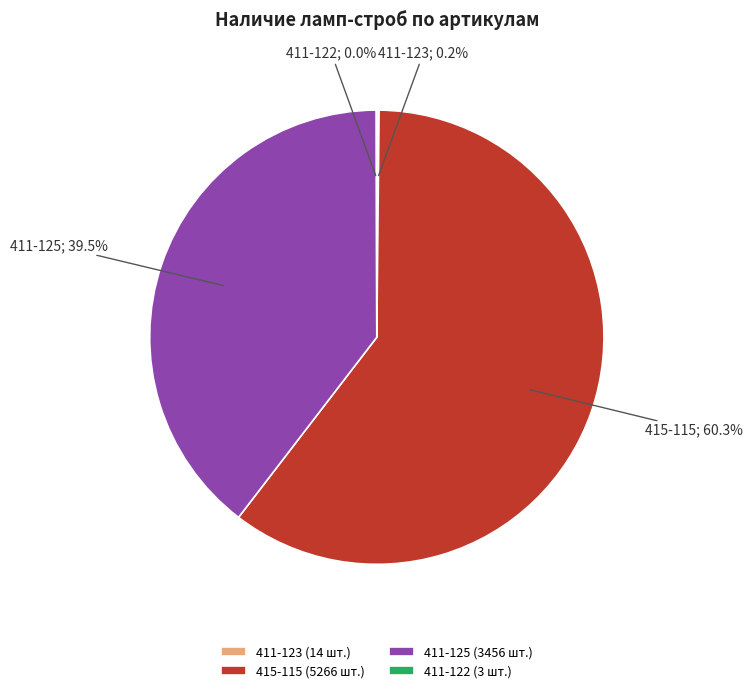

What is the ratio of the value at 415-115 (5266 шт.) to the value at 411-125 (3456 шт.)?

1.5